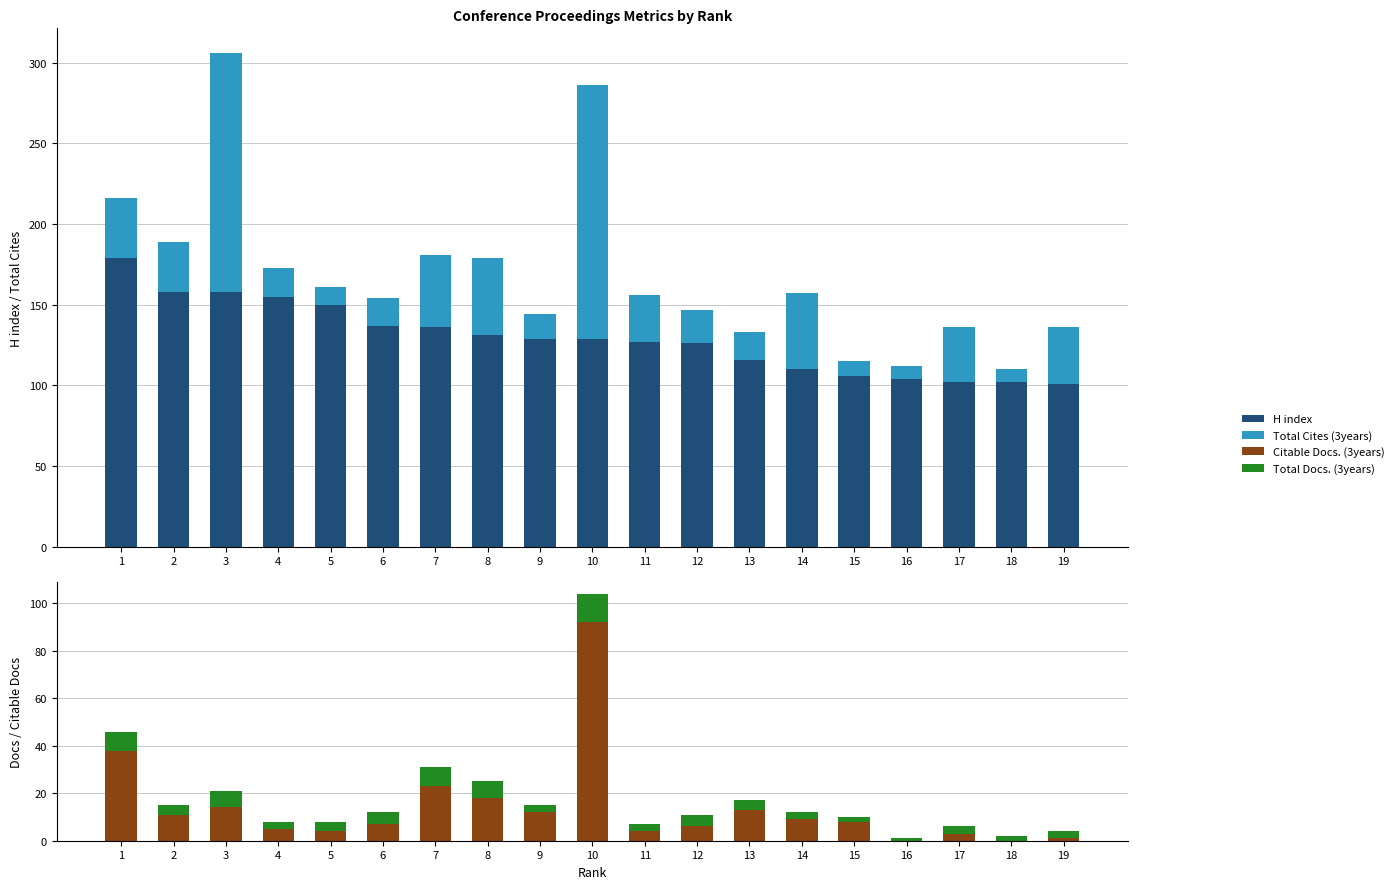

How many bars are there in total?

76